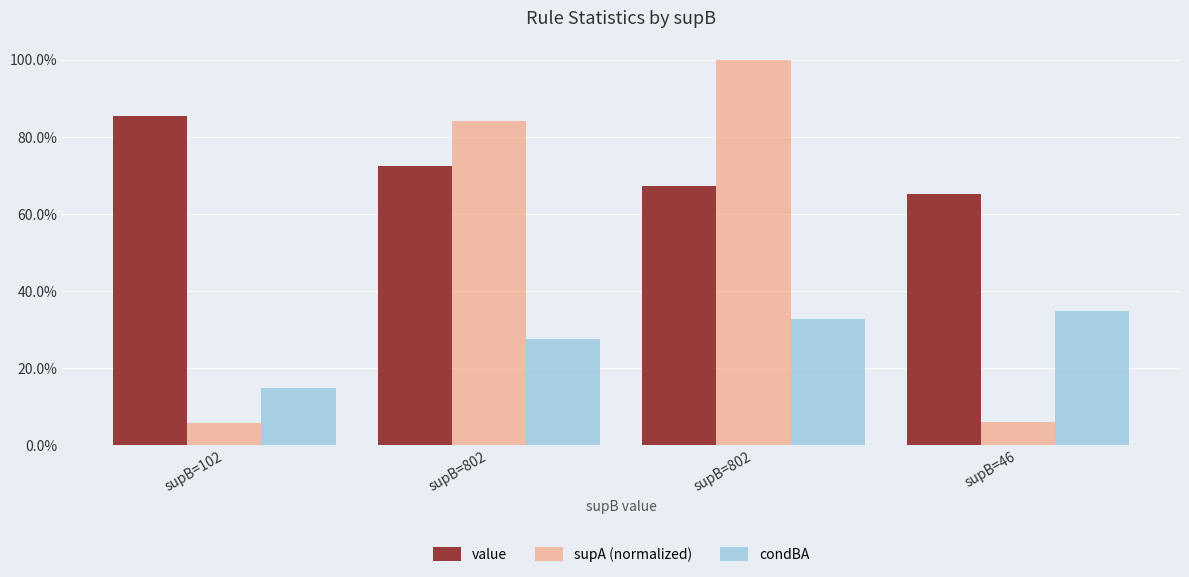

What is the sum of all value values?

2.9